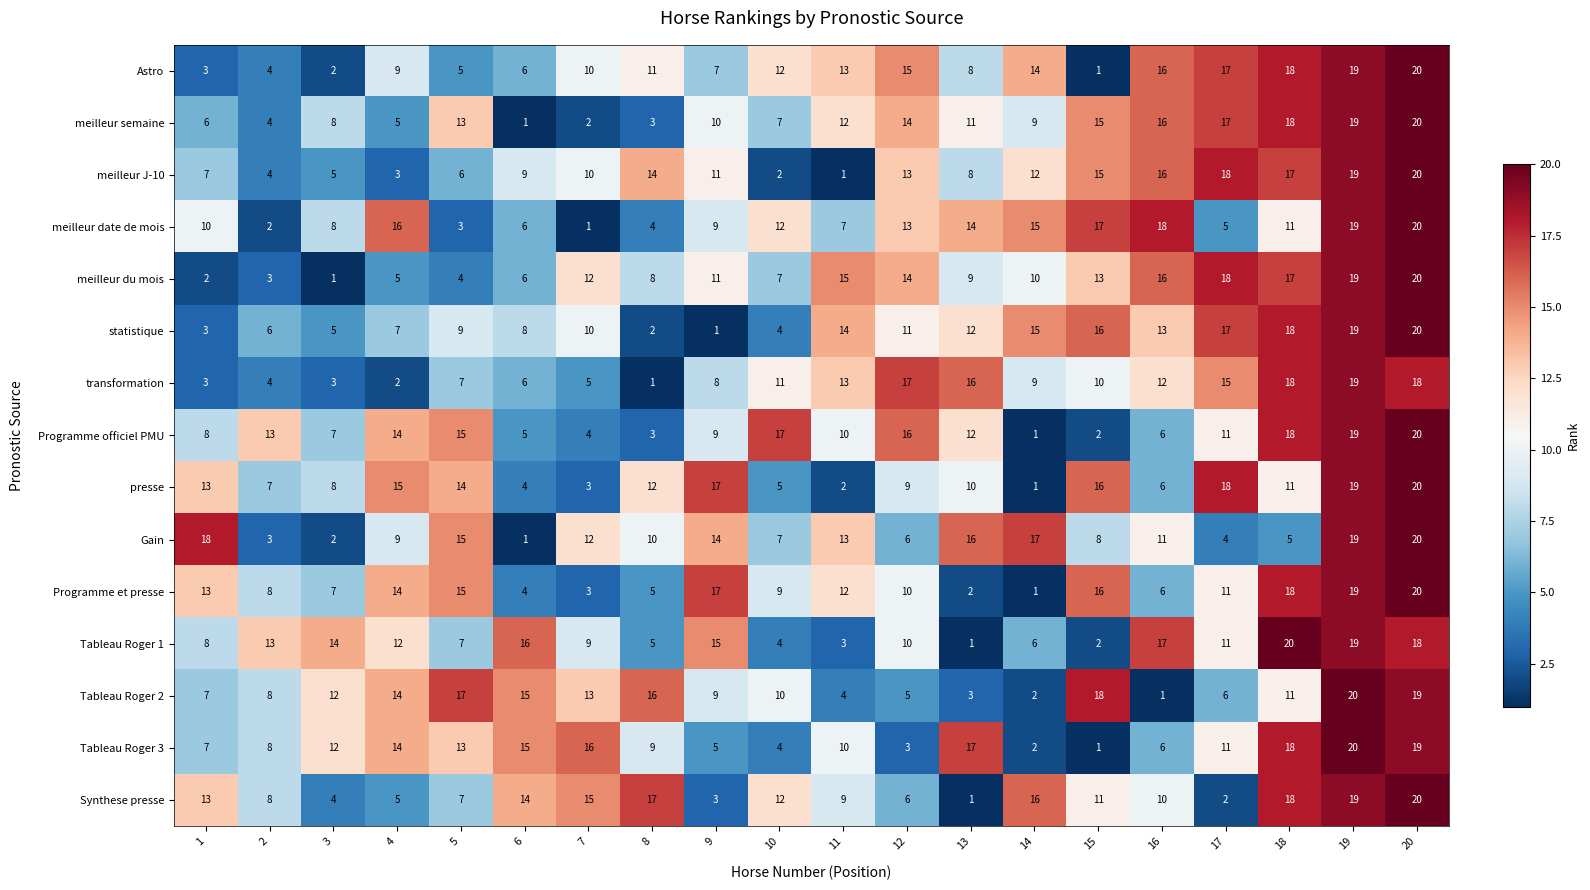

Is the value of Tableau Roger 1 at 11 greater than the value of transformation at 15?

No